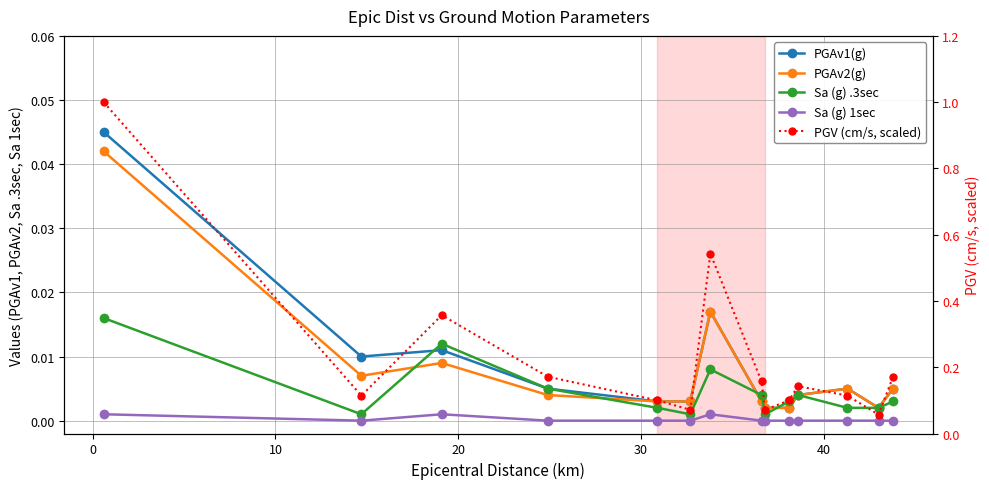

How many lines are shown in the chart?

5